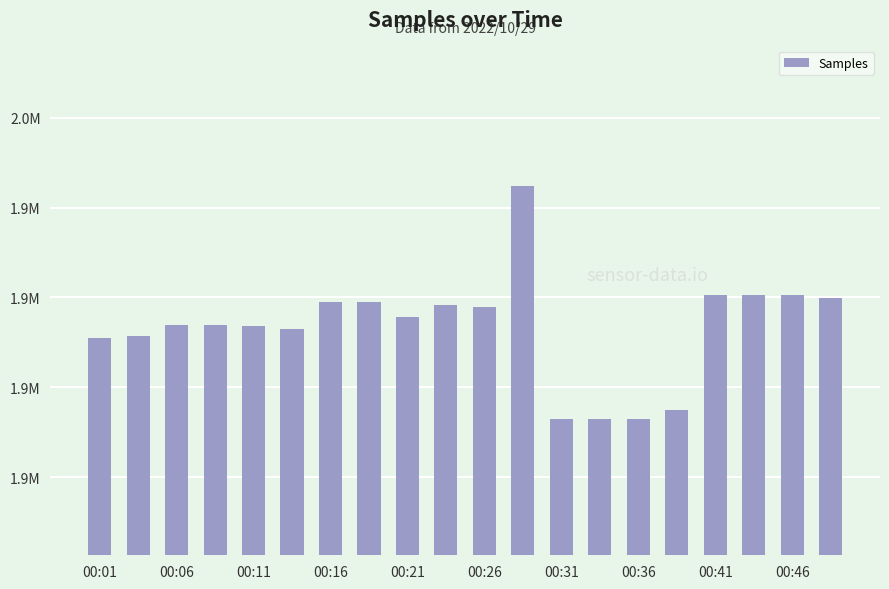

How many bars are there in total?

20